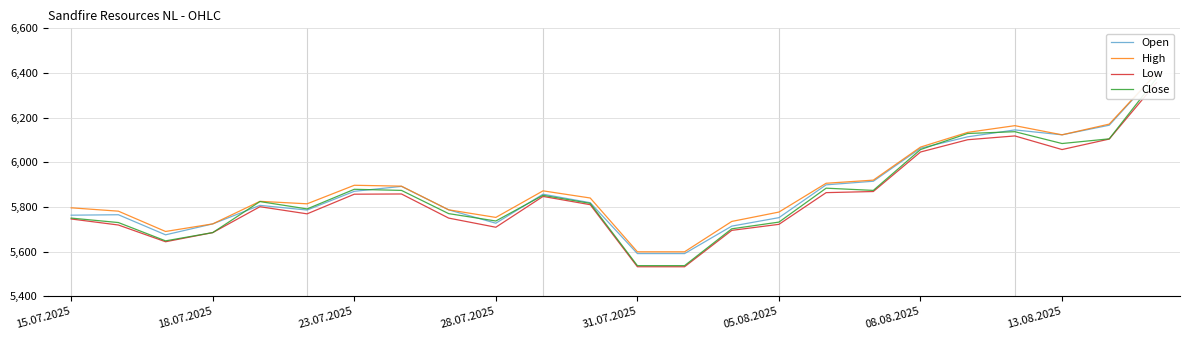

What is the difference between the second highest and minimum values in the Close series?

600